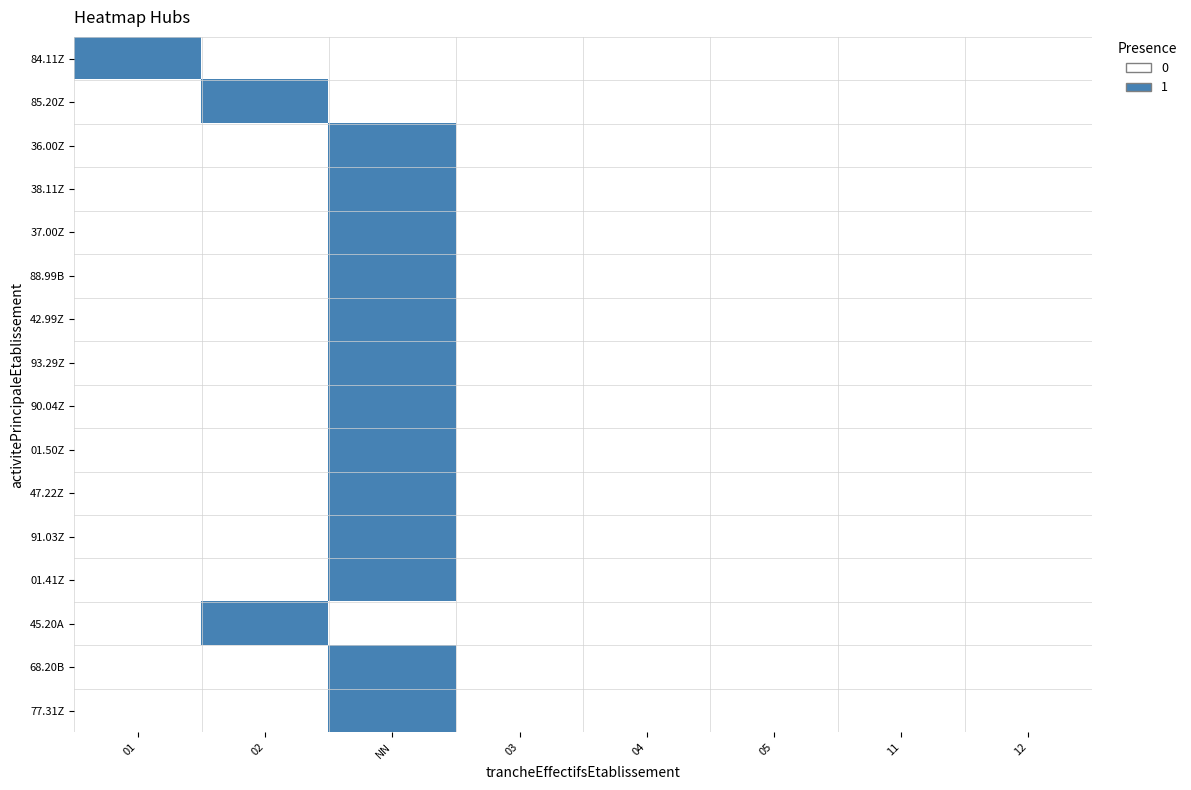

At how many categories does at least one series exceed 0?

3